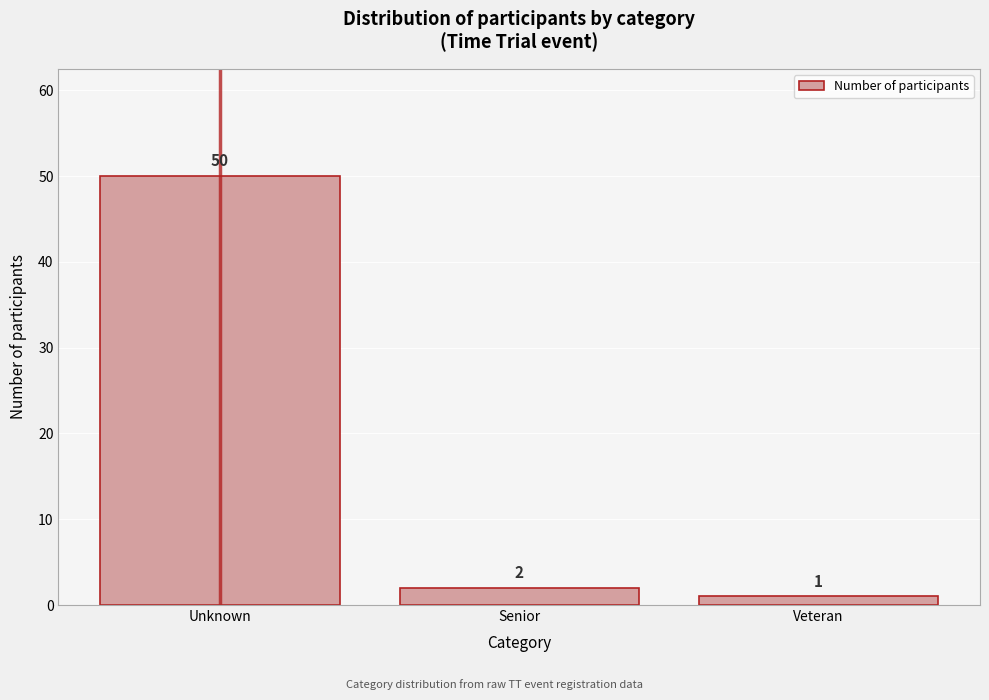

Reading left to right, list all the values displayed in this chart.

50	2	1